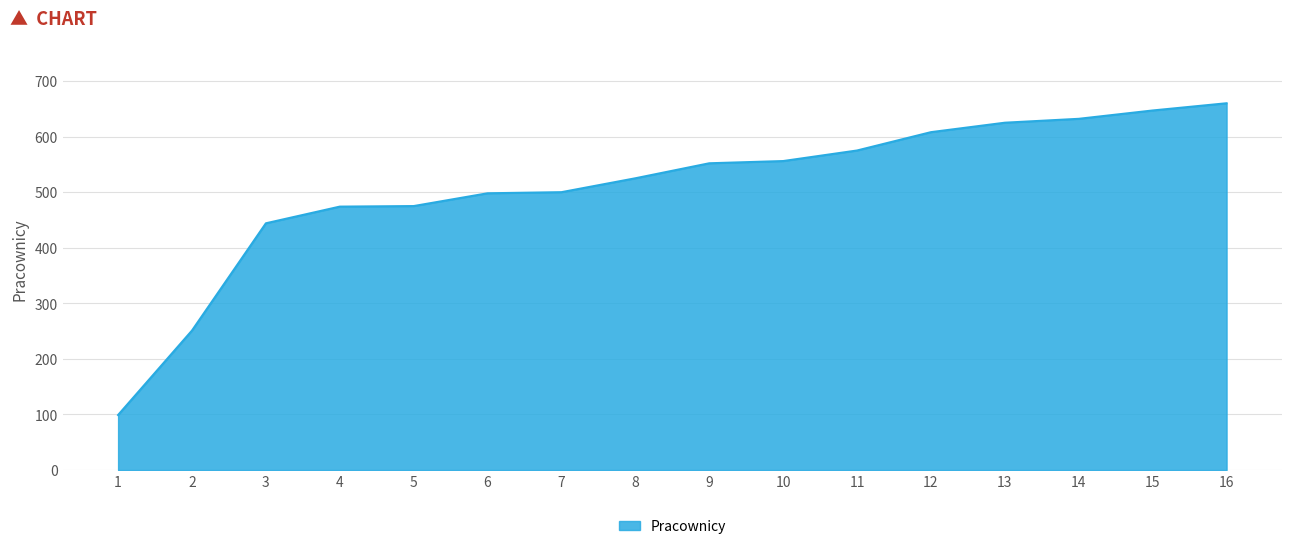

The value at 5 is 475. True or false?

True